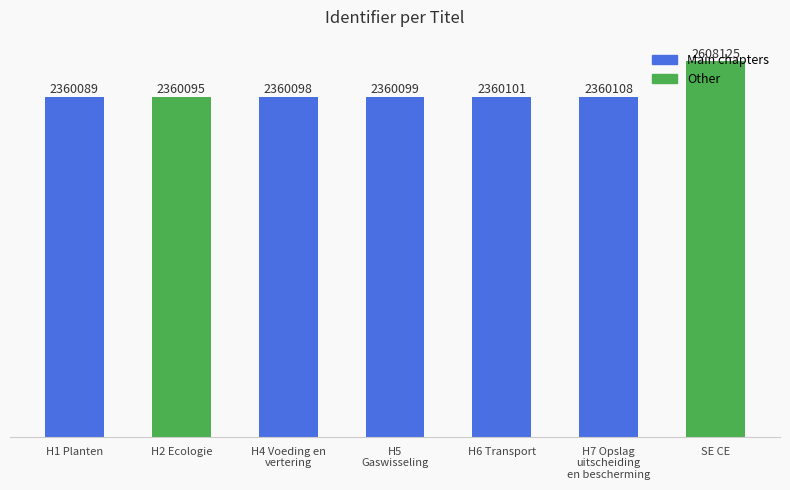

The chart shows a value of 3408980 at H5
Gaswisseling. True or false?

False